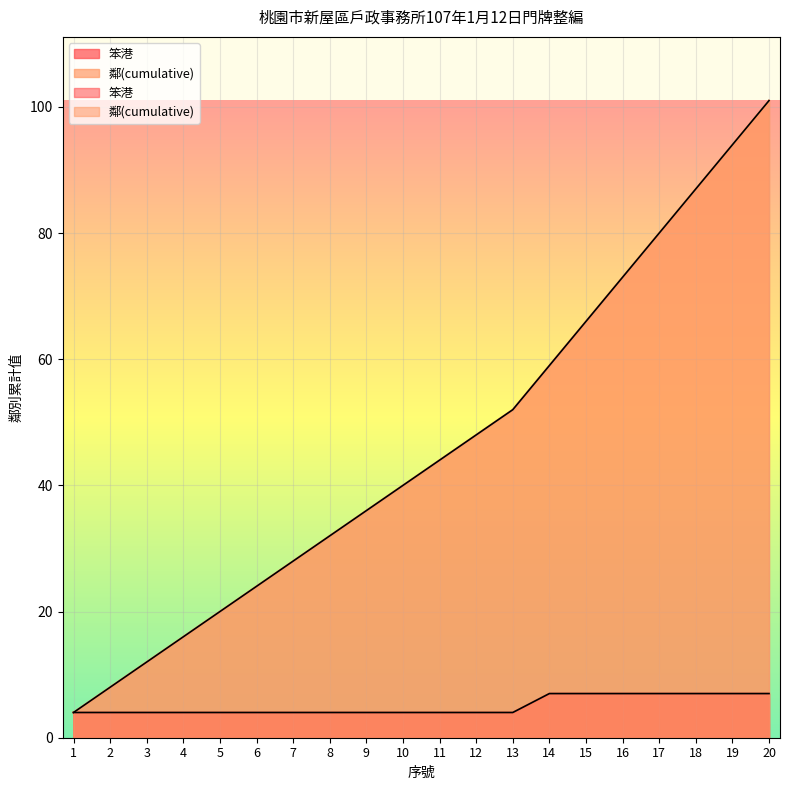

Which label corresponds to the smallest value in the chart?

1